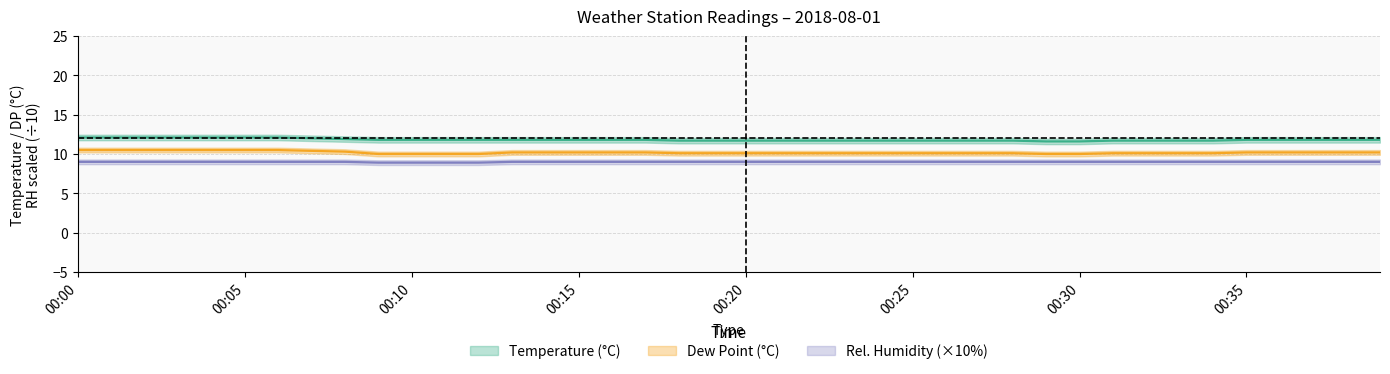

Read the rh value at 00:23.

9.0